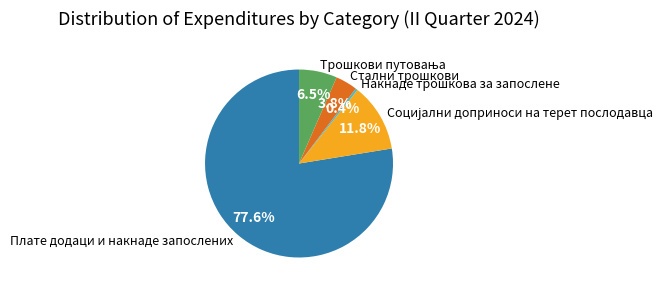

What portion of the pie excludes Стални трошкови?

96.2%